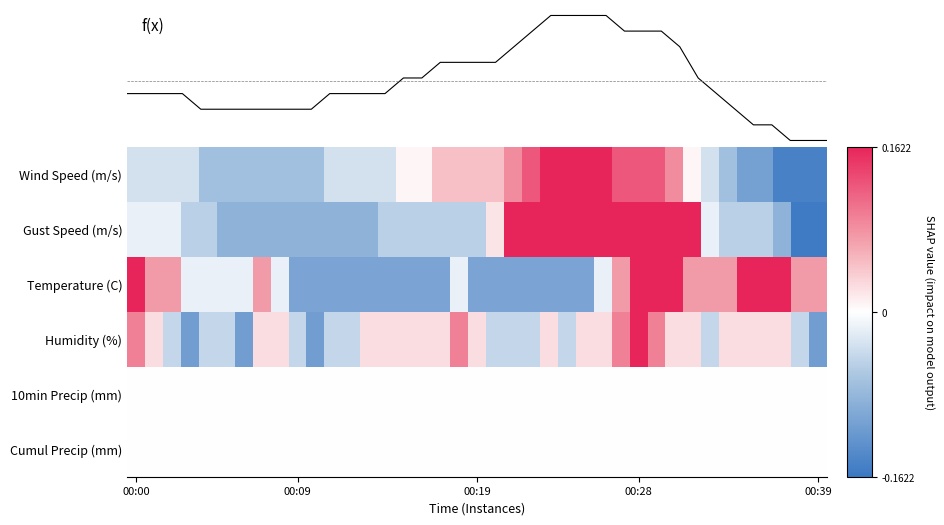

How many data points does each series have?

39